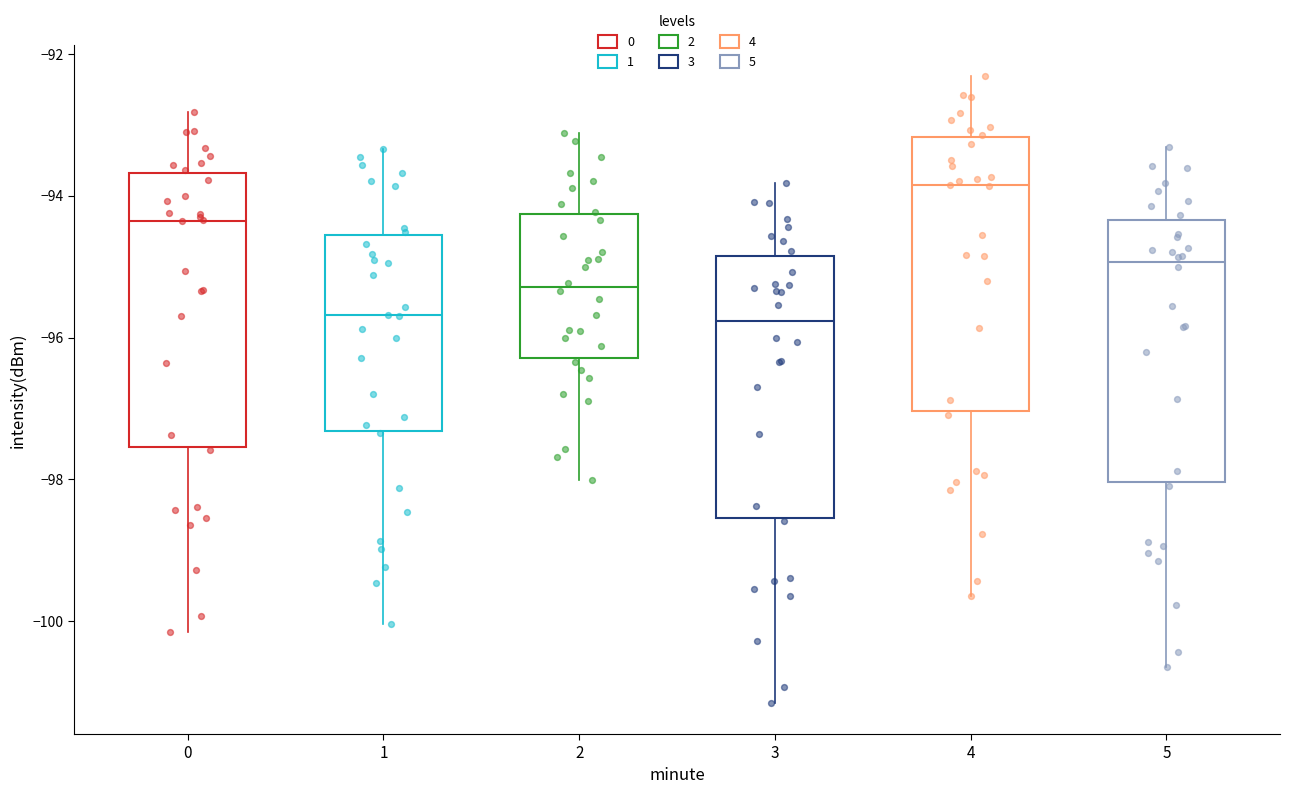

Where is the lower edge of the box at x = 1 on the y-axis? The values are not printed on the chart, so give them approximately, as read against the axis.

-97.4